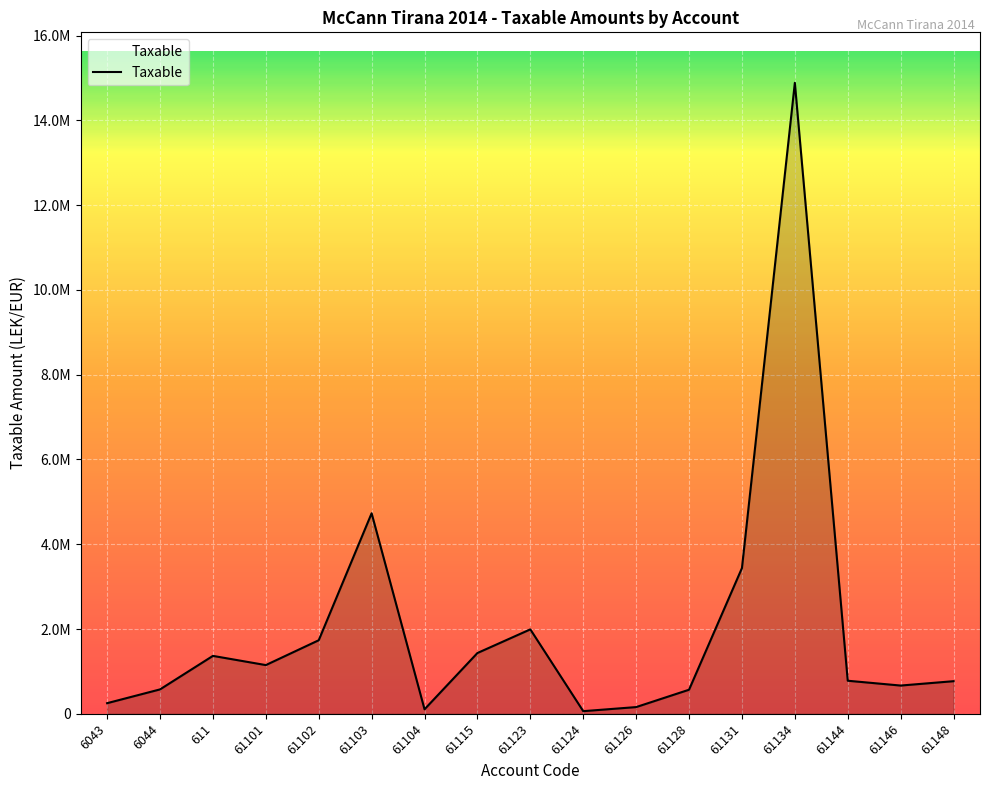

The chart shows a value of 153243.8 at 61104. True or false?

False